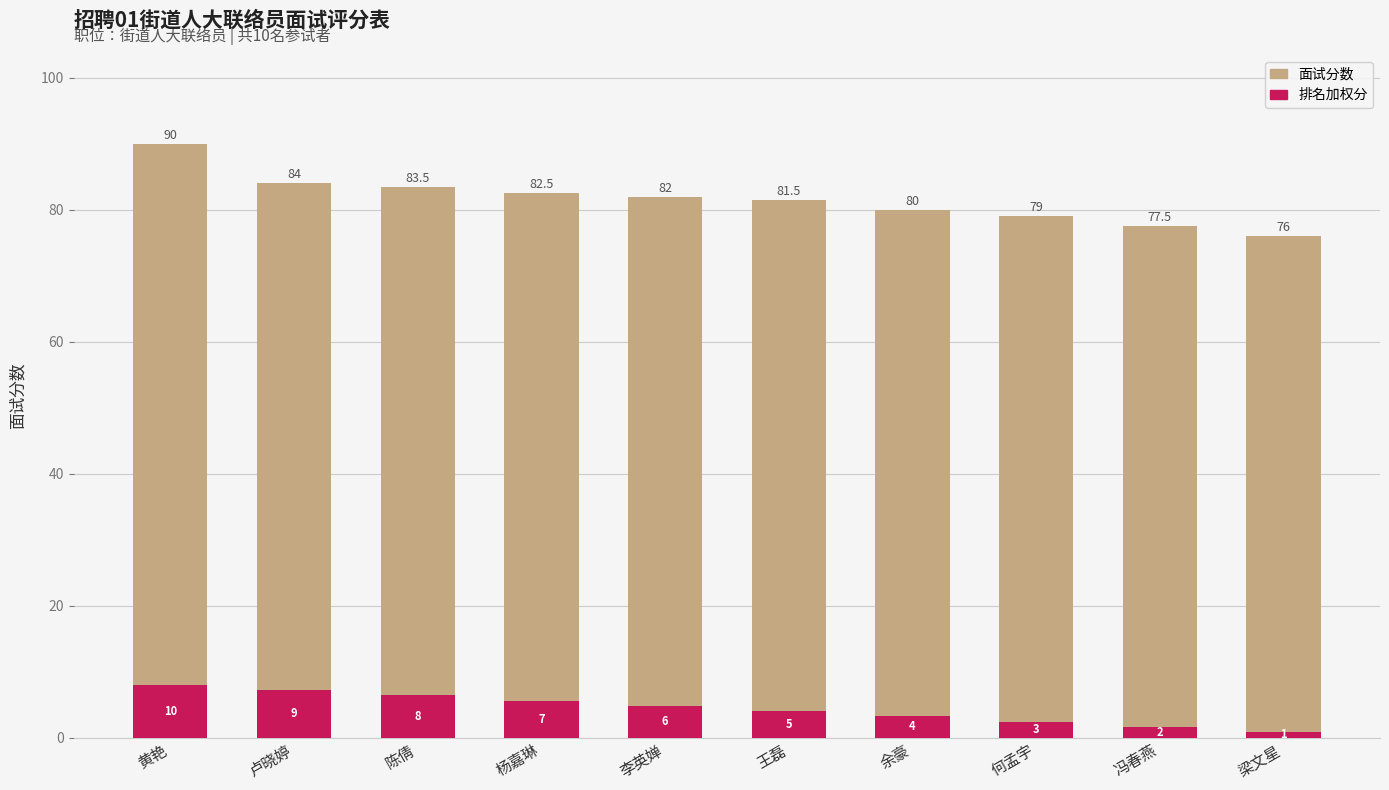

The value of 排名加权分 at 王磊 is 4.0. True or false?

True